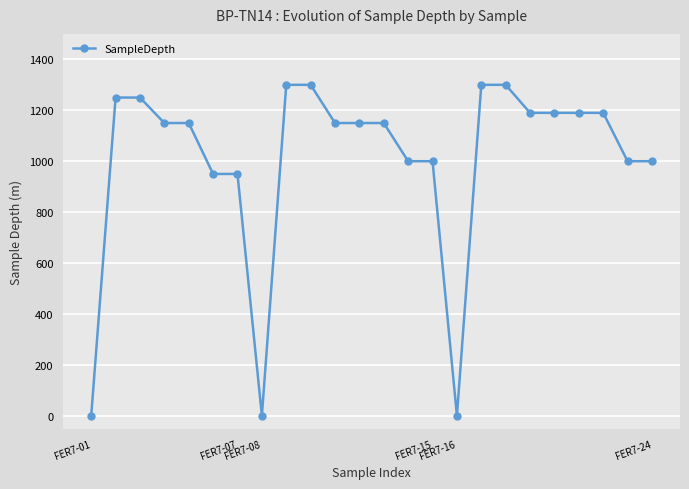

What is the greatest value displayed?

1300.0